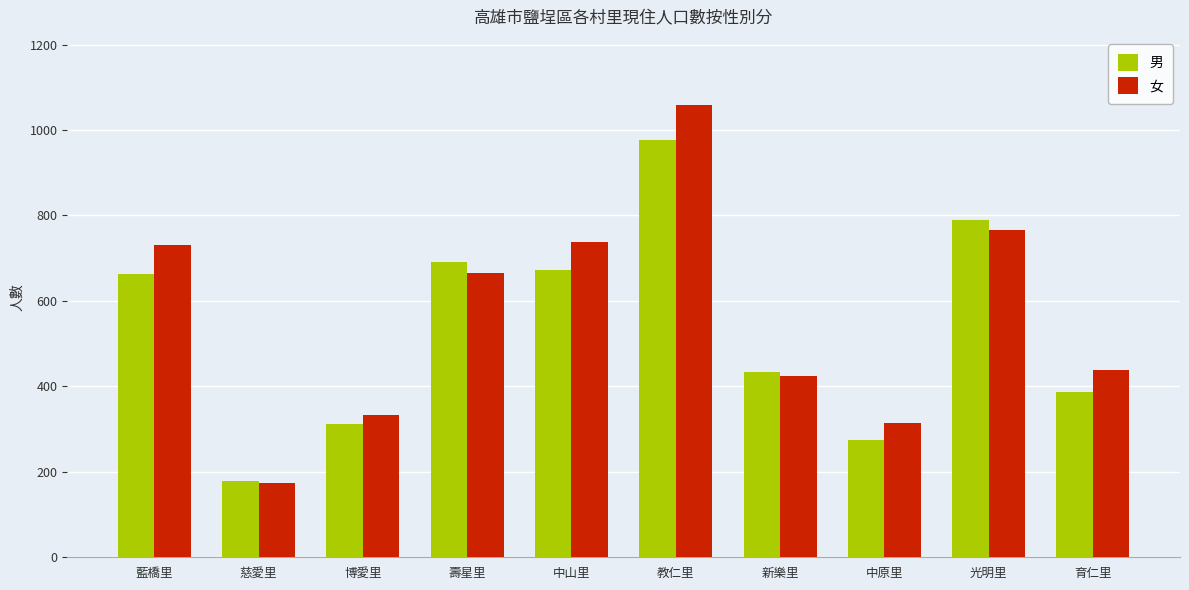

Is it true that 男 equals 384 at 藍橋里?

False